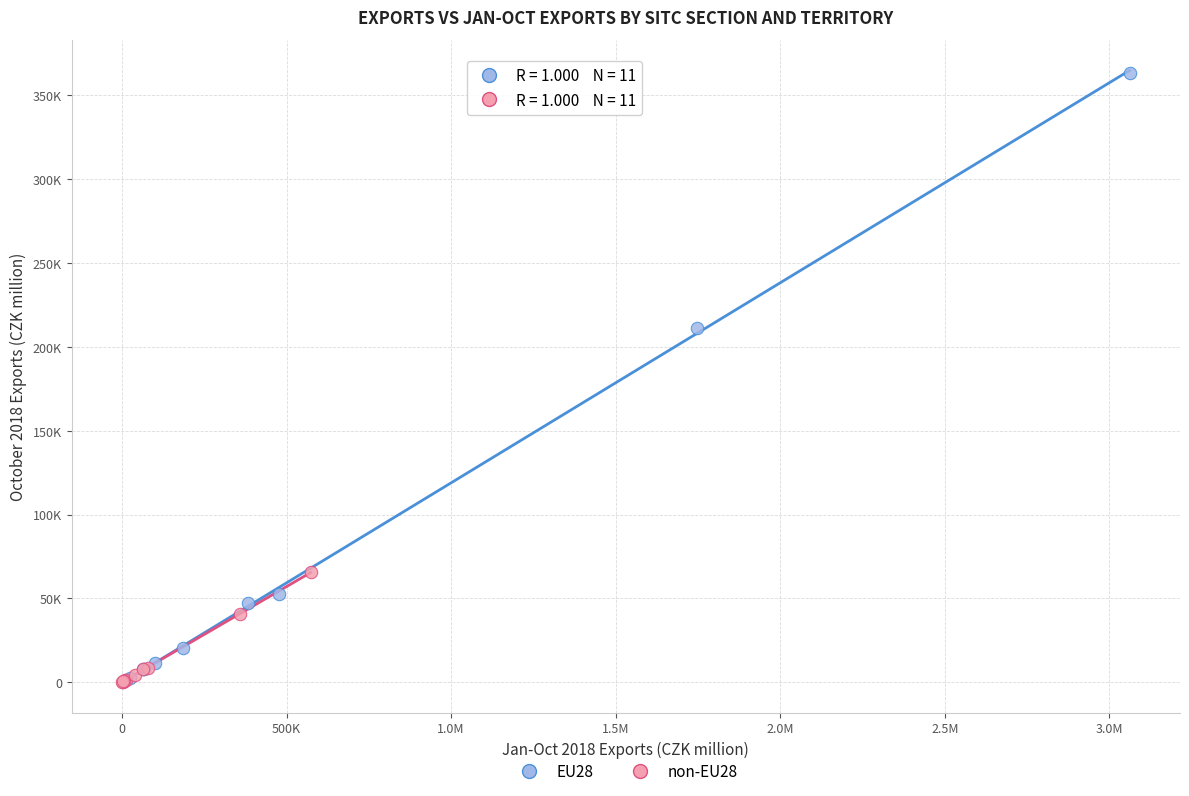

Which series reaches the maximum Y coordinate?

EU28